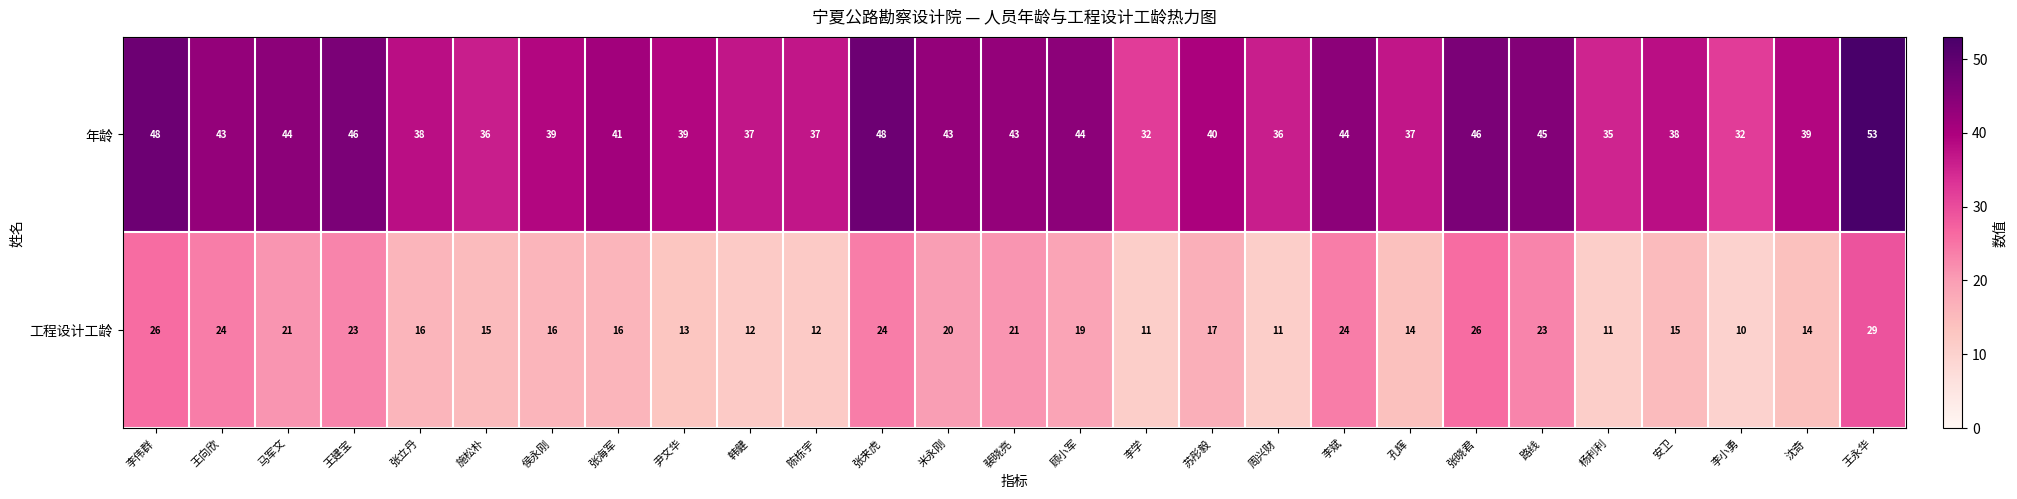

What is the minimum value shown in the chart?

10